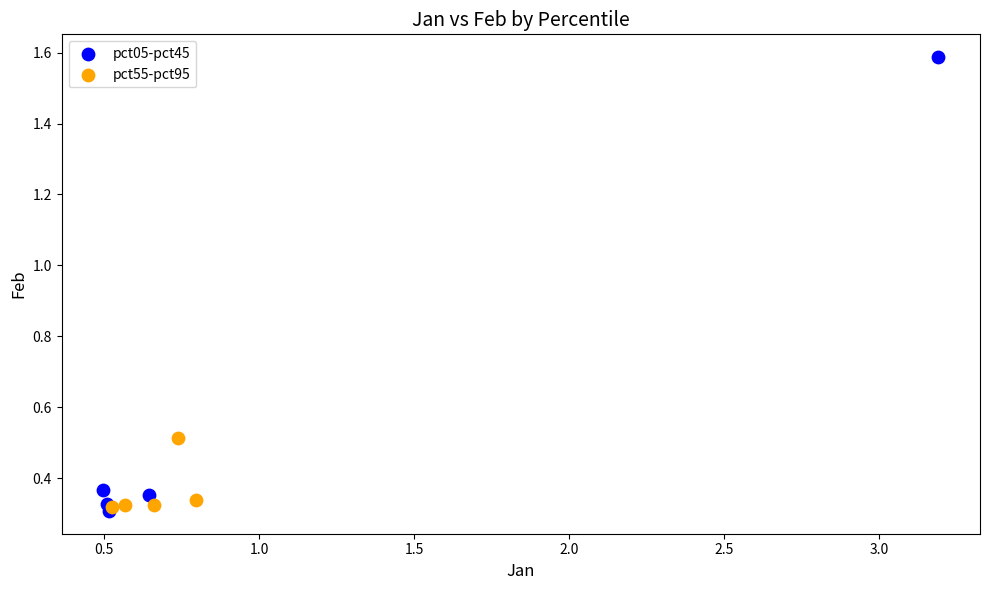

Which series contains the highest Y value?

pct05-pct45